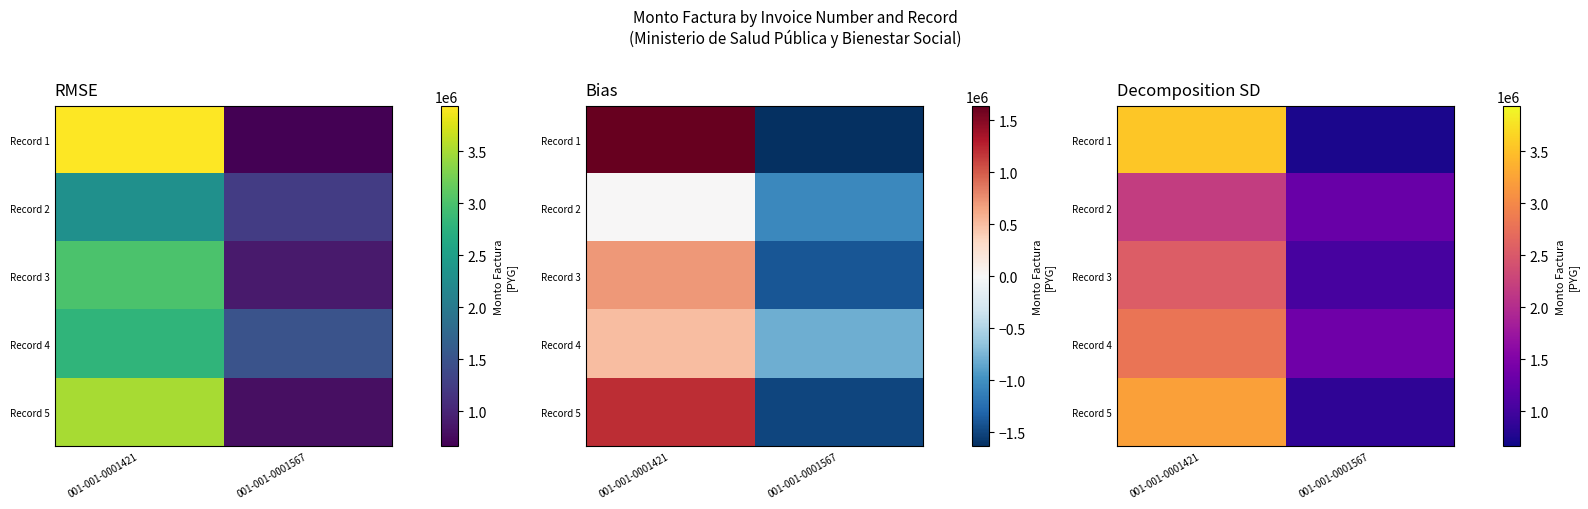

At which category is the sum across all series the highest?

001-001-0001421